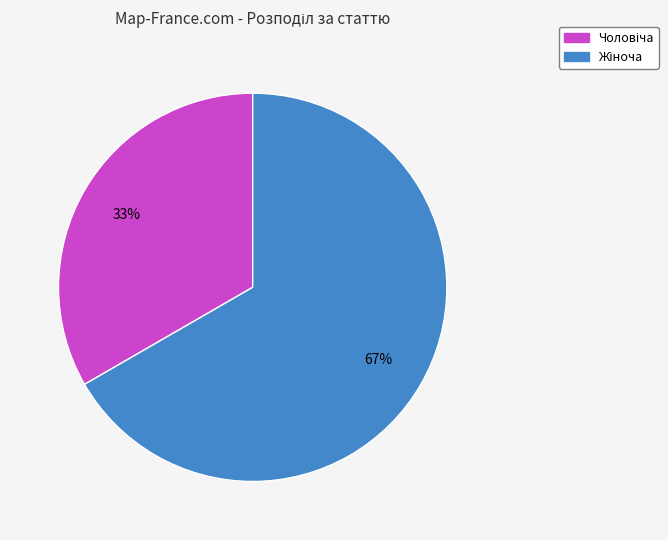

To the nearest percent, what is the average slice percentage?

50%